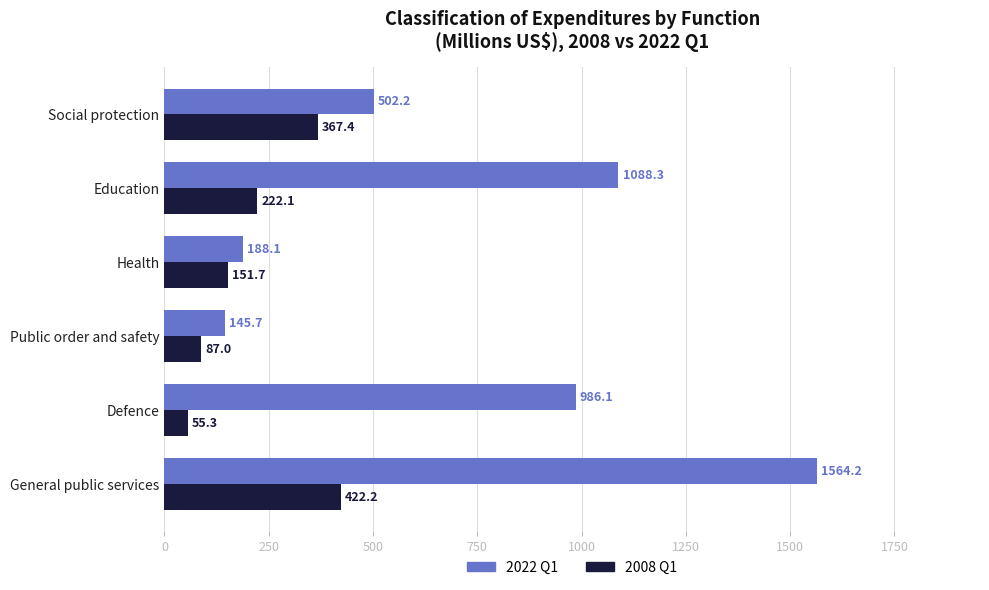

Which series has the widest spread of values?

2022 Q1